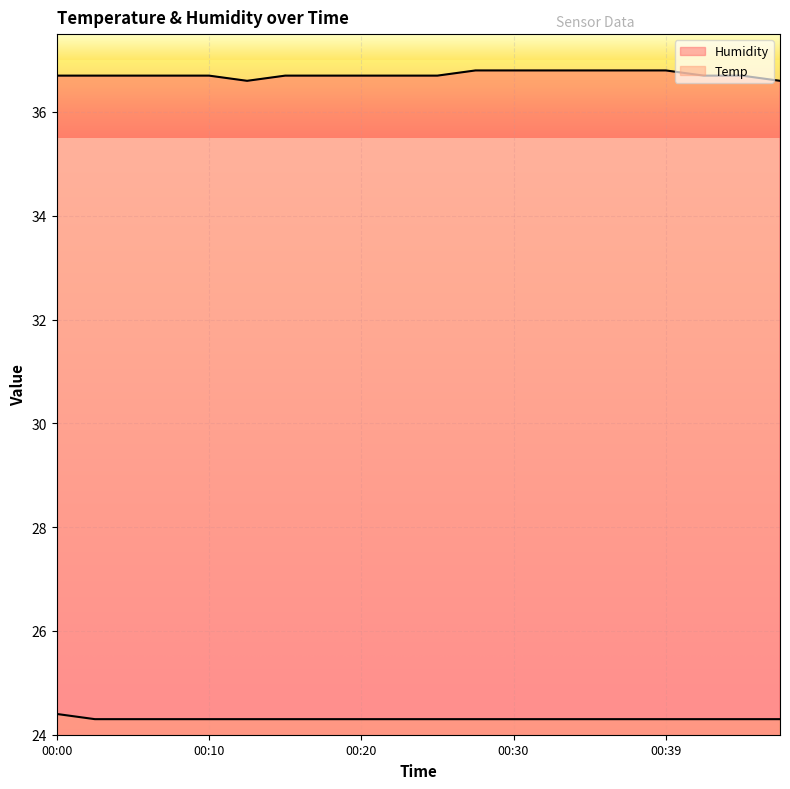

At how many categories does at least one series exceed 26?

20